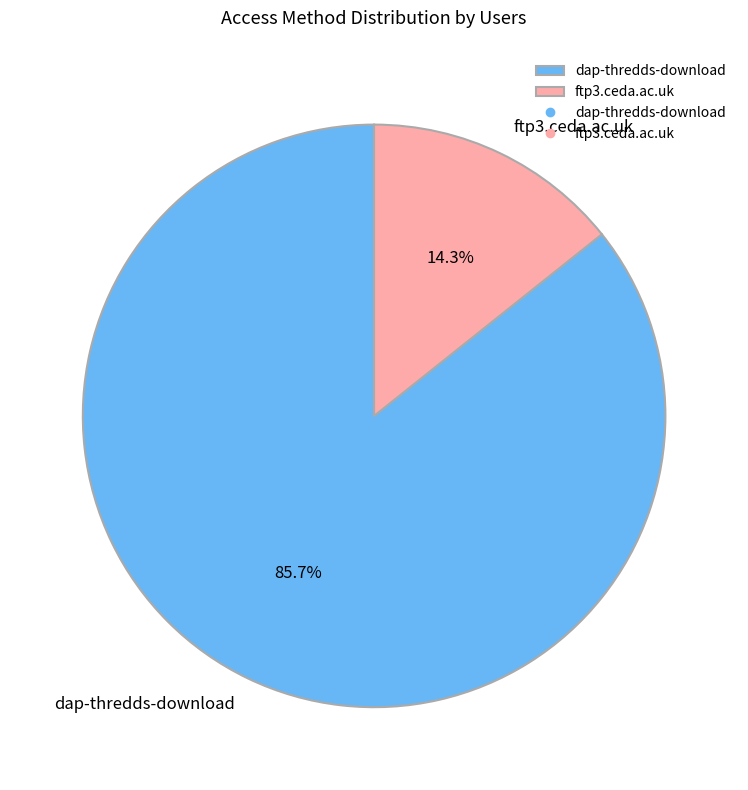

What portion of the pie excludes ftp3.ceda.ac.uk?

85.7%